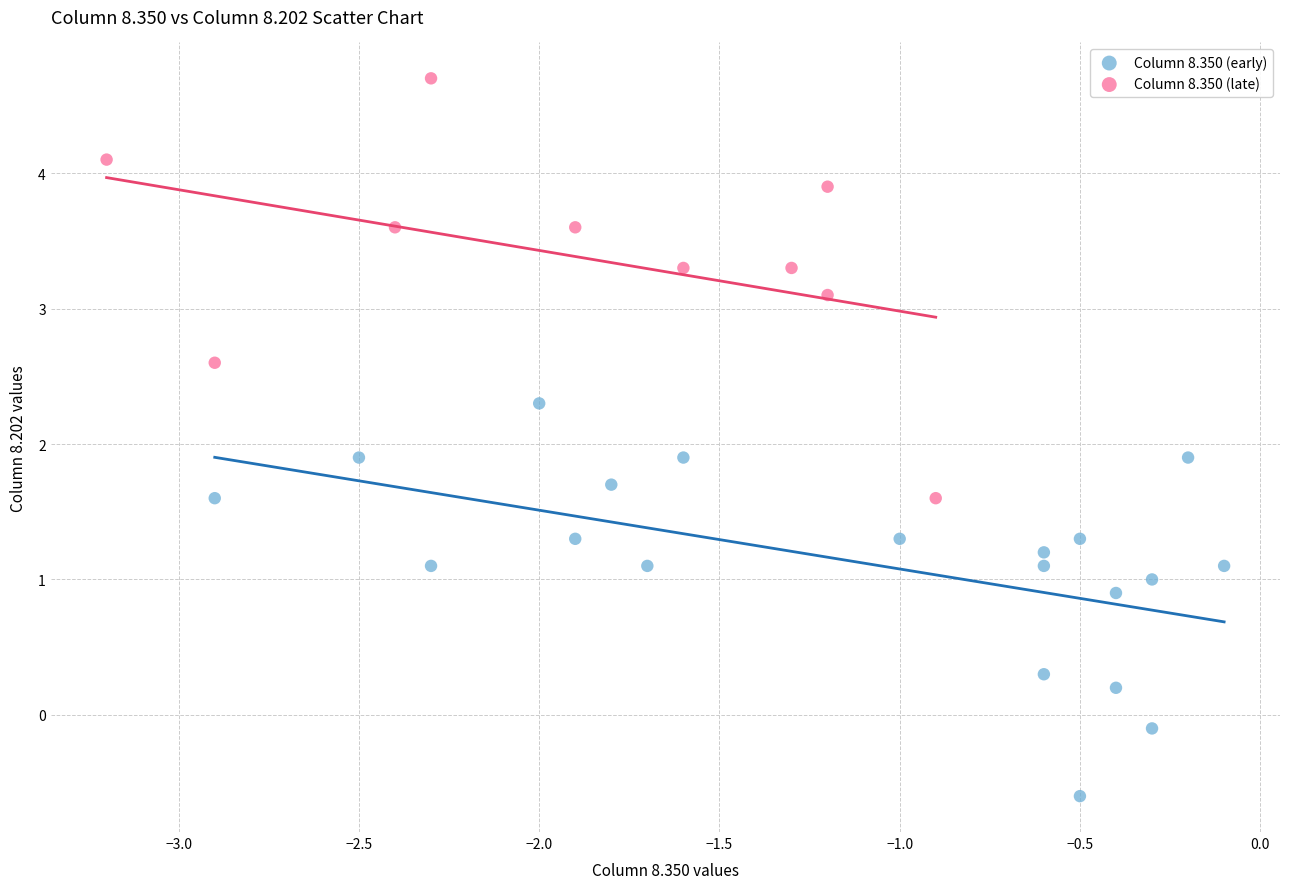

Which series contains the highest Y value?

Column 8.350 (late)